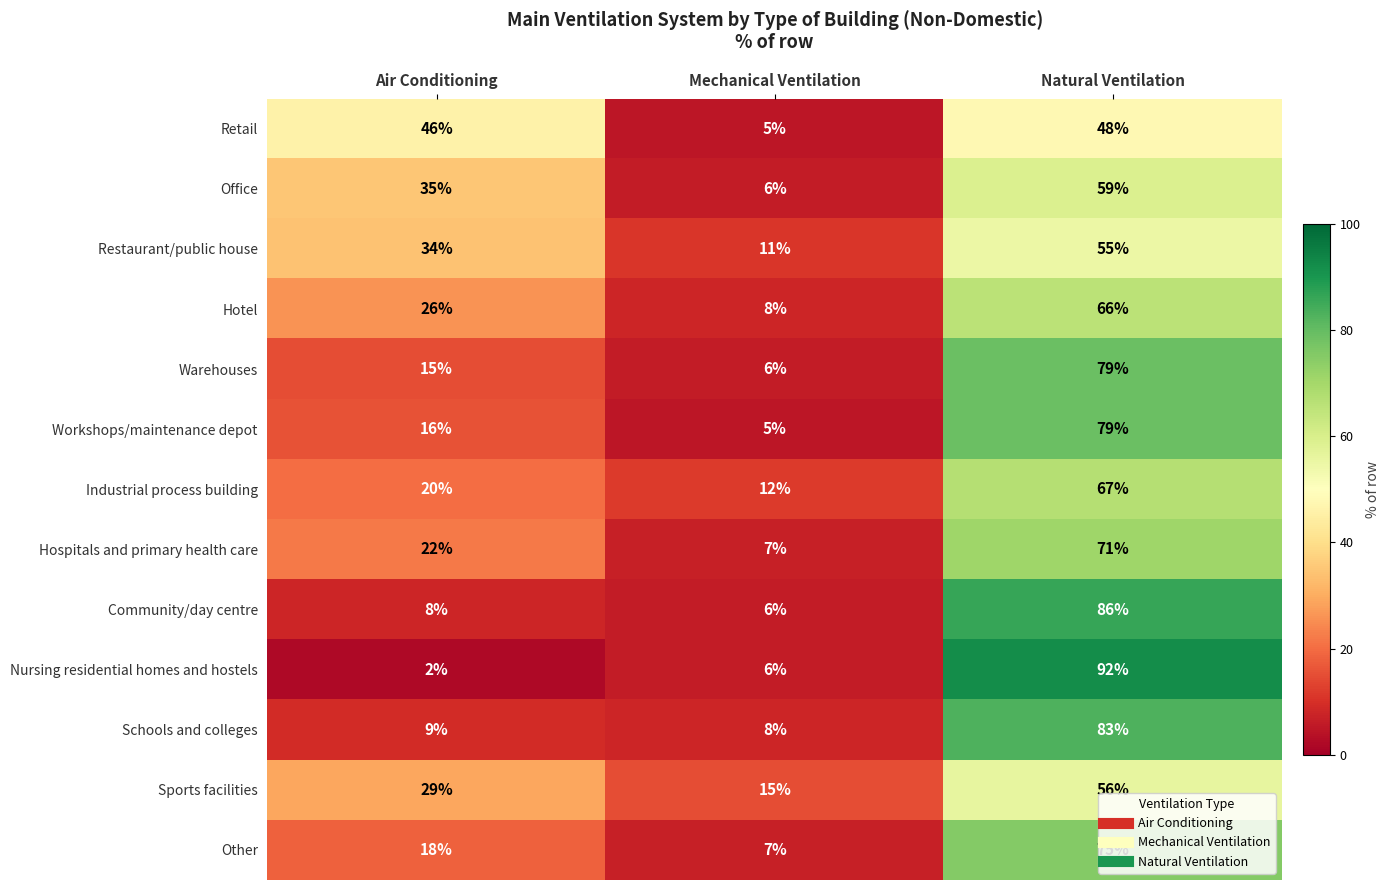

Where is Hospitals and primary health care nearest to the value 39?

Air Conditioning